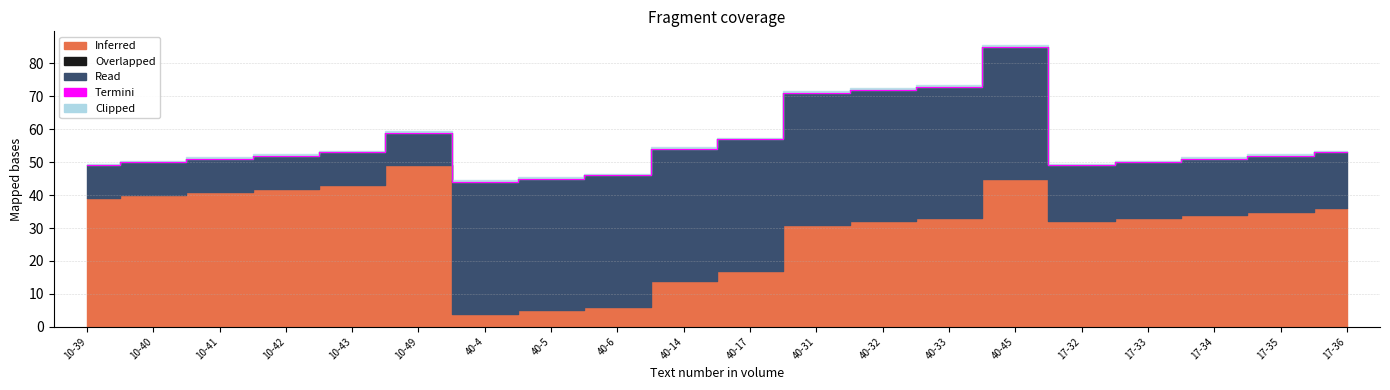

Reading left to right, transcribe all the data shown in this chart.

10-39=49	10-40=50	10-41=51	10-42=52	10-43=53	10-49=59	40-4=44	40-5=45	40-6=46	40-14=54	40-17=57	40-31=71	40-32=72	40-33=73	40-45=85	17-32=49	17-33=50	17-34=51	17-35=52	17-36=53